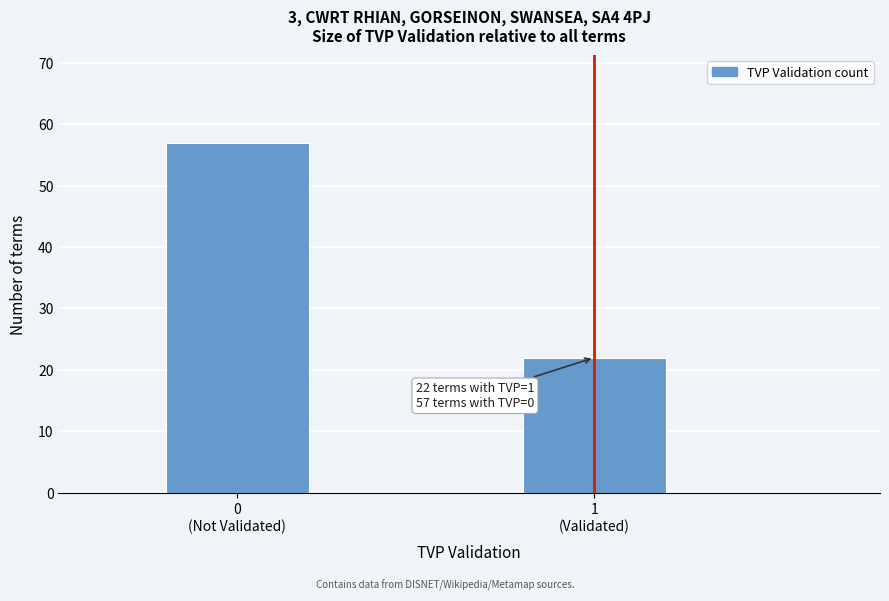

Reading left to right, list all the values displayed in this chart.

57	22